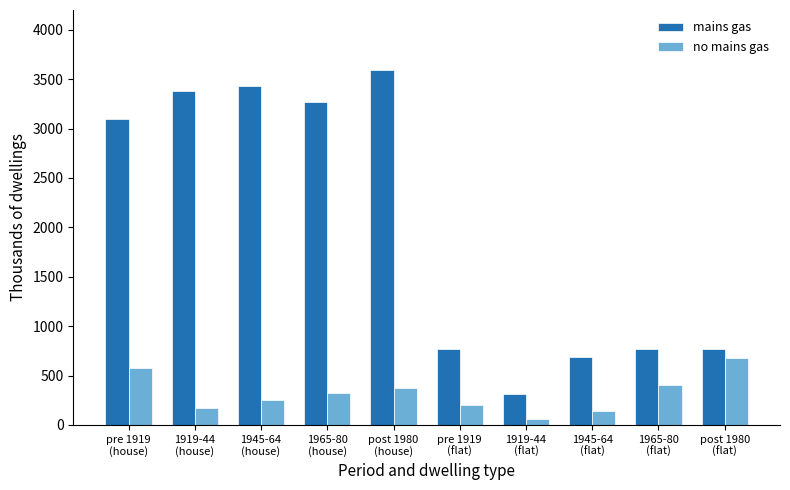

List the series in order of their peak value, lowest first.

no mains gas, mains gas